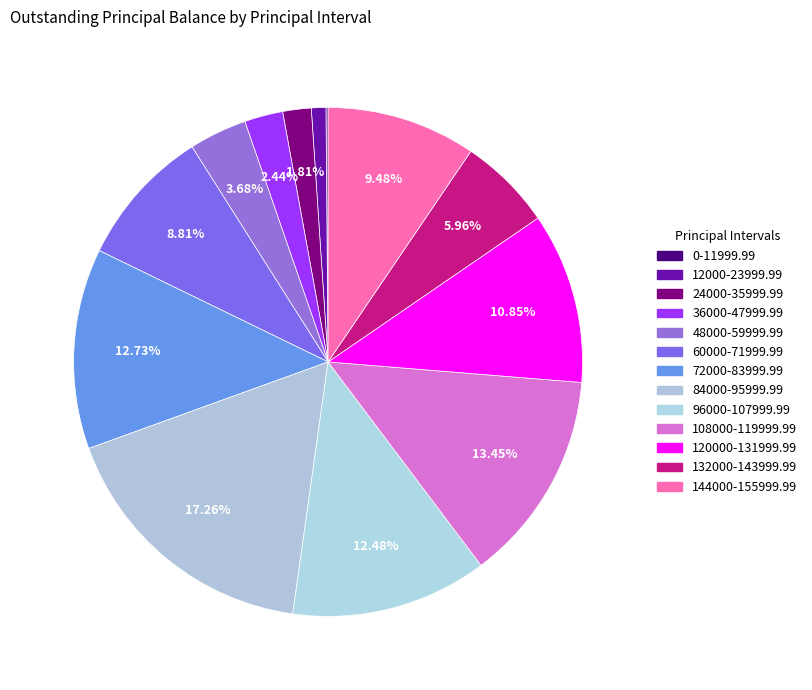

Does 24000-35999.99 represent more than half of the total?

No